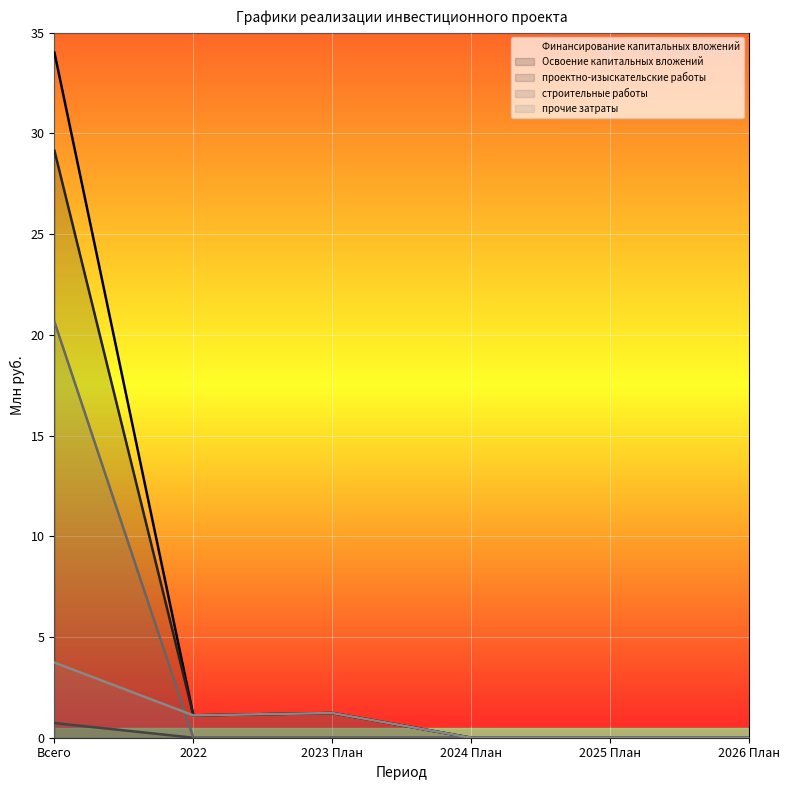

Reading left to right, what are all the values shown in this chart?

Финансирование капитальных вложений: 34.0	1.1	1.2	0.0	0.0	0.0
Освоение капитальных вложений: 29.1	1.1	1.2	0.0	0.0	0.0
проектно-изыскательские работы: 0.7	0.0	0.0	0.0	0.0	0.0
строительные работы: 20.6	0.0	0.0	0.0	0.0	0.0
прочие затраты: 3.7	1.1	1.2	0.0	0.0	0.0